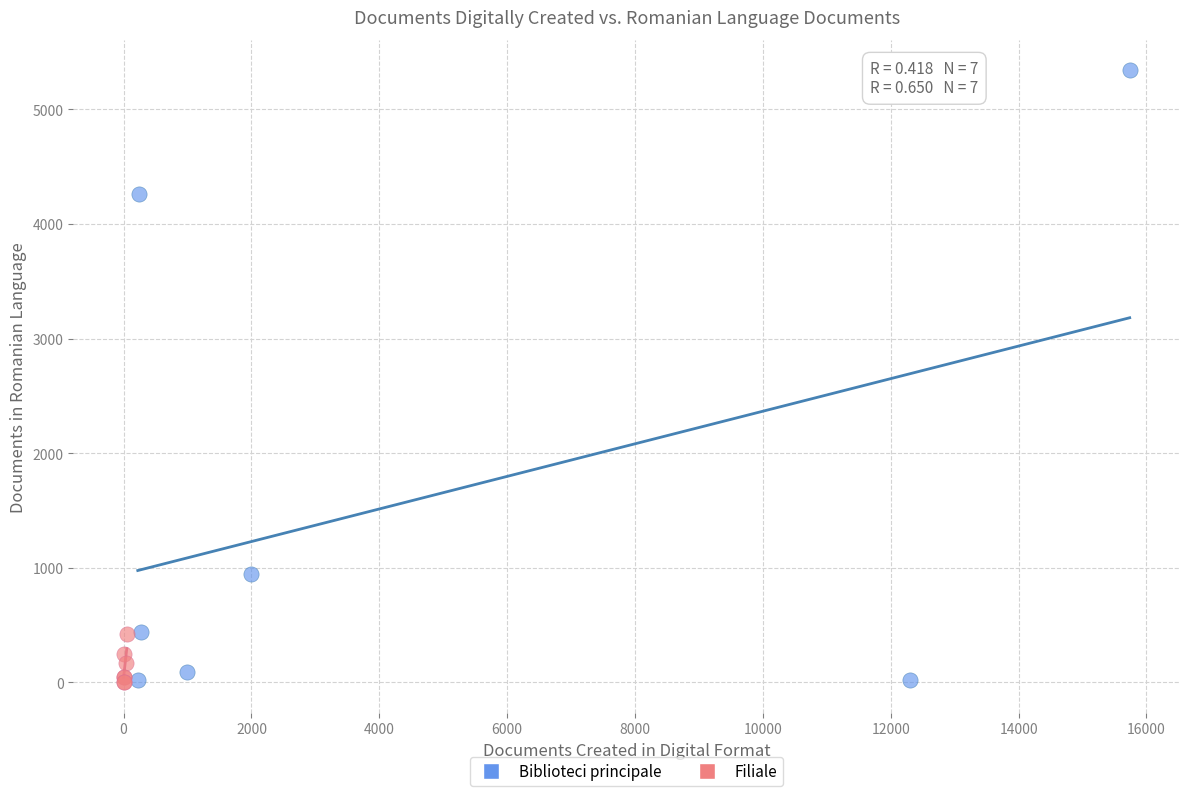

Which series reaches the maximum Y coordinate?

Biblioteci principale